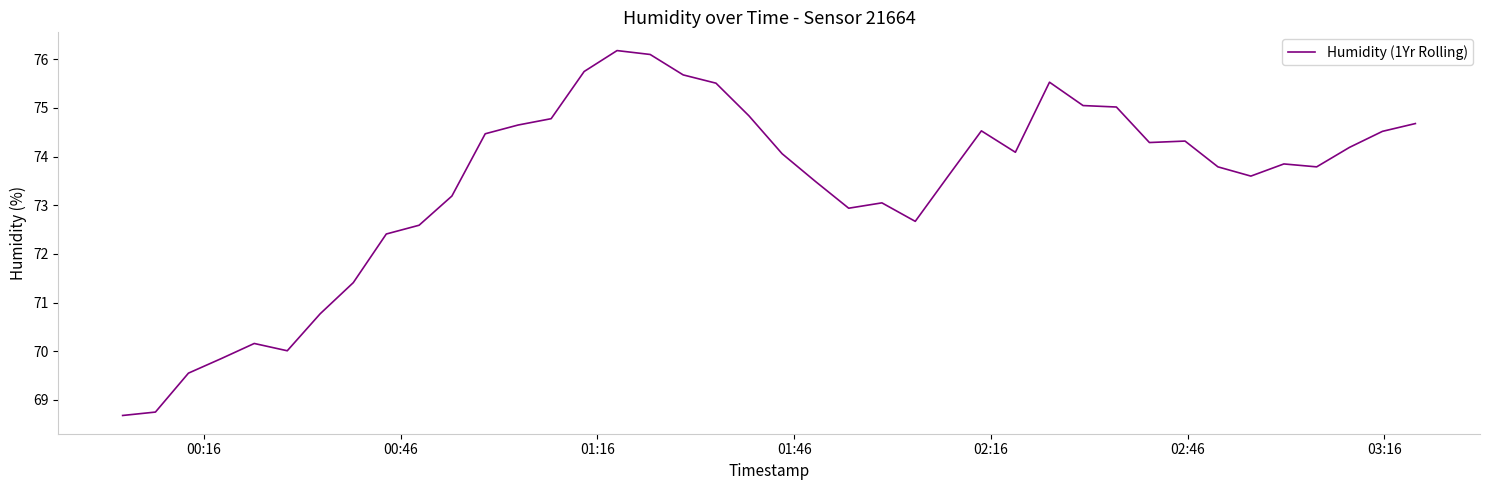

What is the greatest value displayed?

76.2